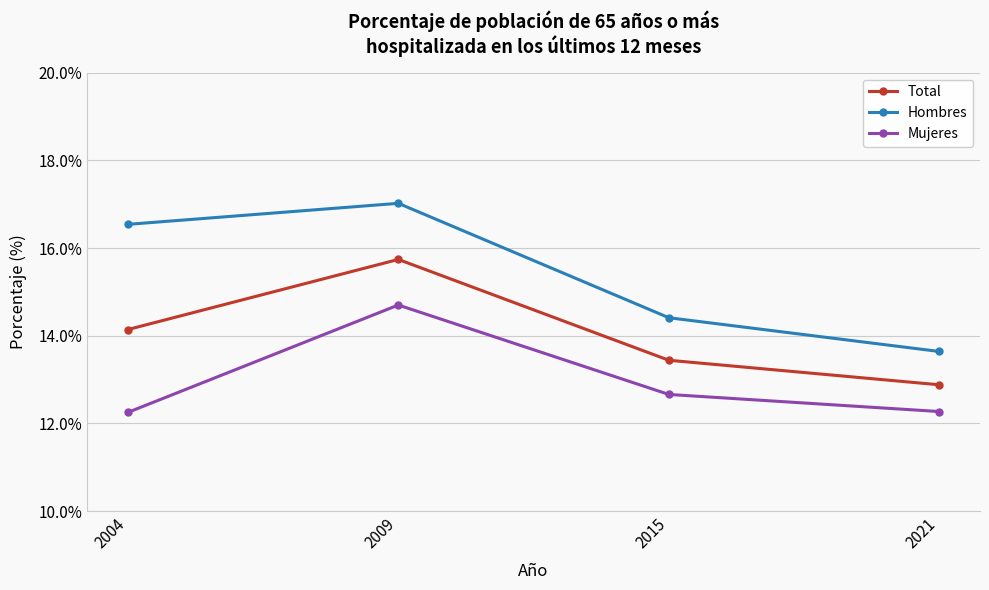

True or false: Total and Mujeres intersect in this chart.

False